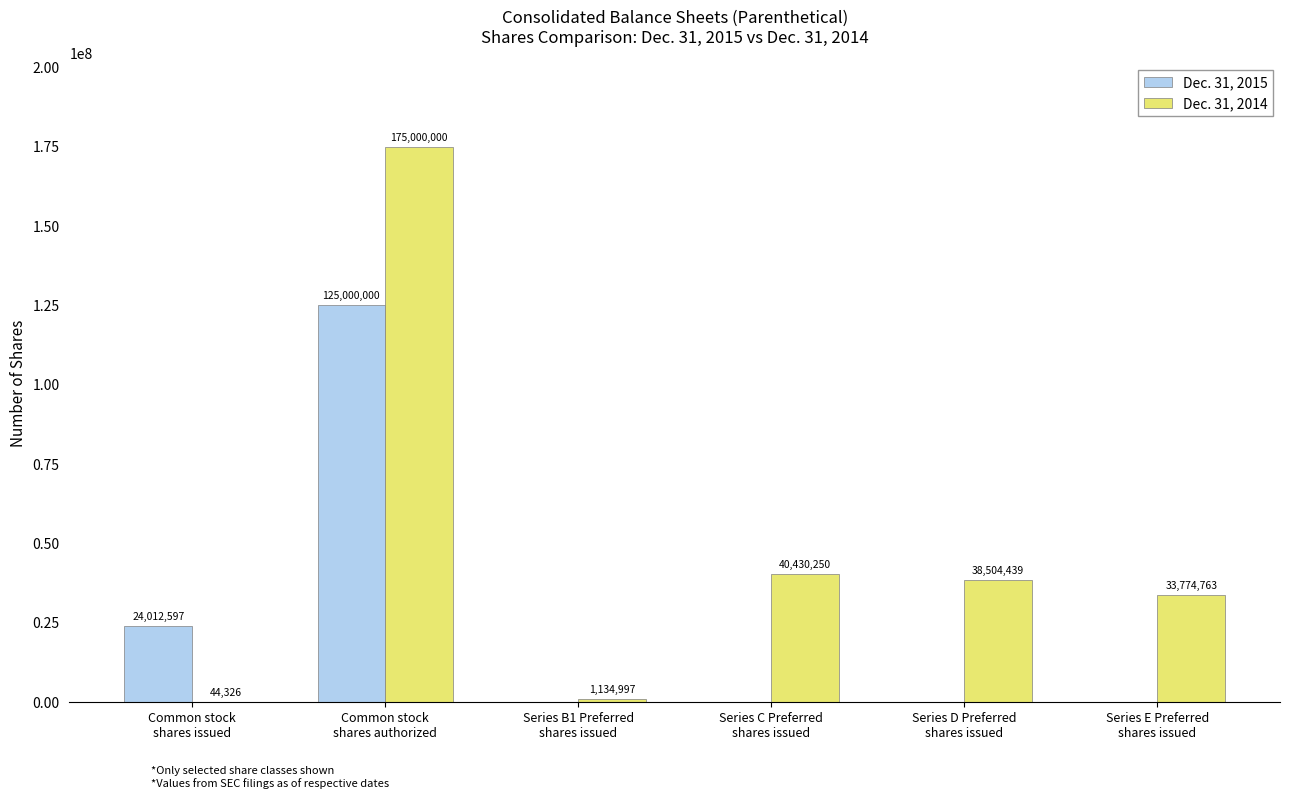

Is the value of Dec. 31, 2015 at Series B1 Preferred
shares issued greater than the value of Dec. 31, 2014 at Series E Preferred
shares issued?

No